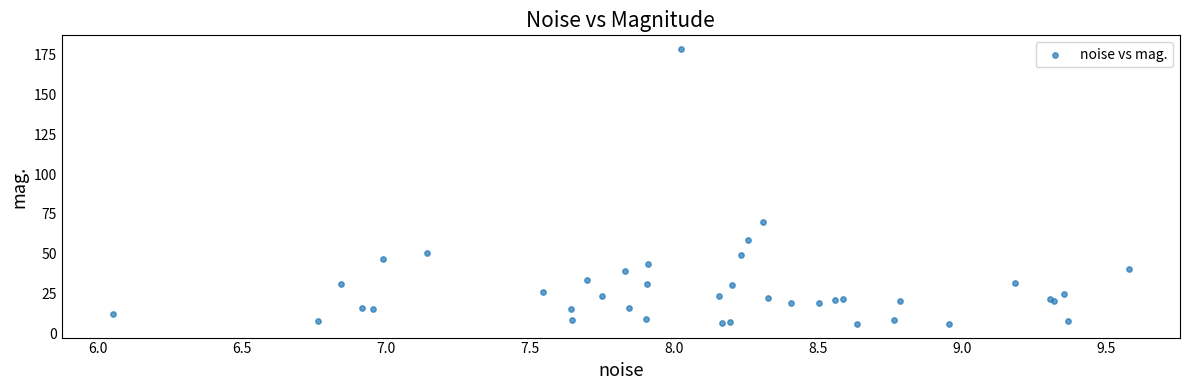

What Y value in the scatter plot is closest to 92?

69.7